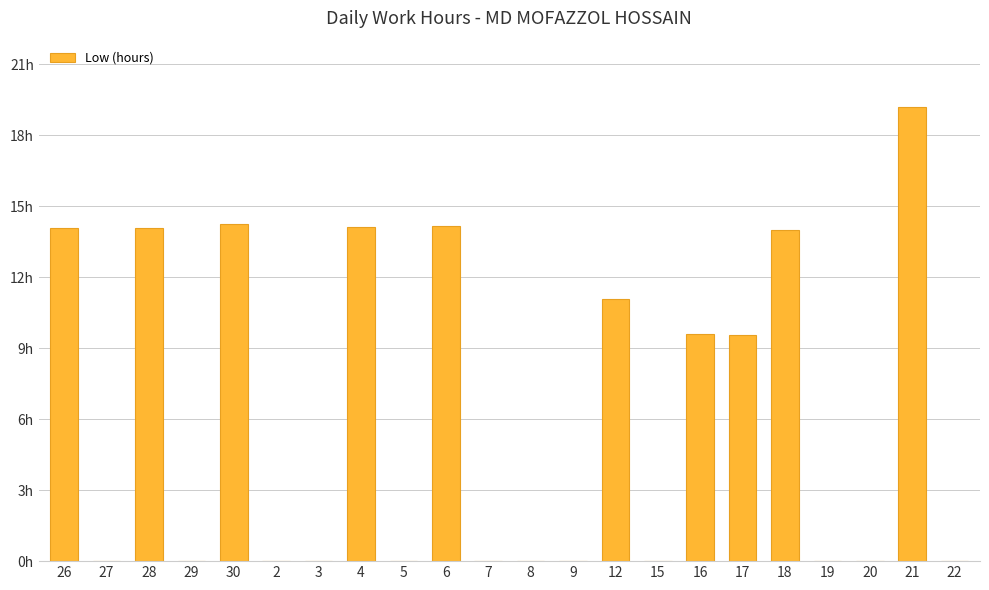

Which category has the lowest value across all series?

27